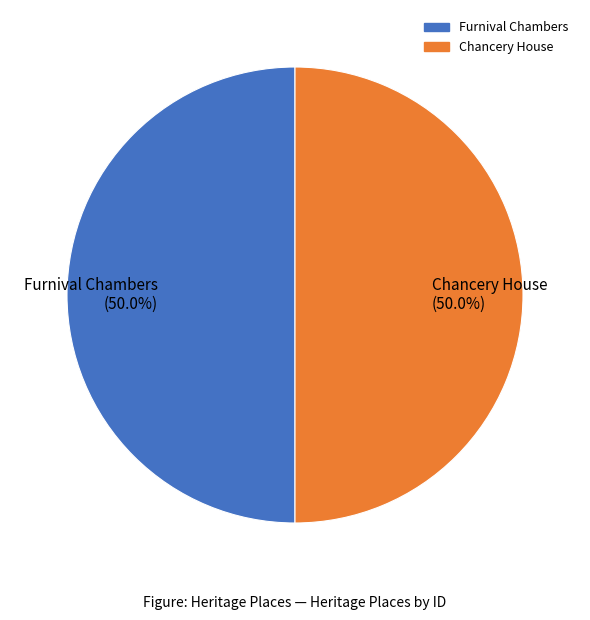

To the nearest percent, what percentage of the pie is Chancery House?

50%